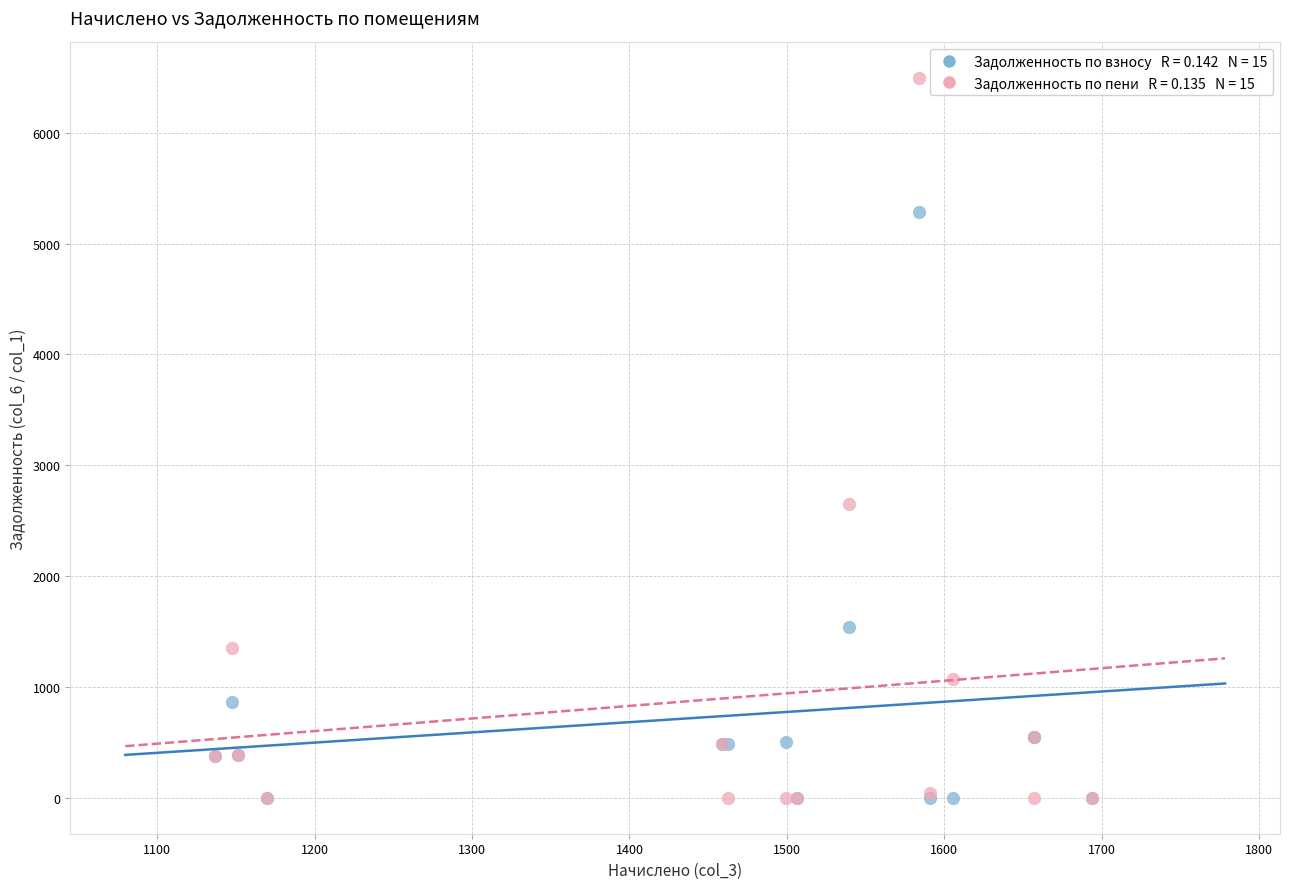

Across all series, what Y value is closest to 3245?

2646.5